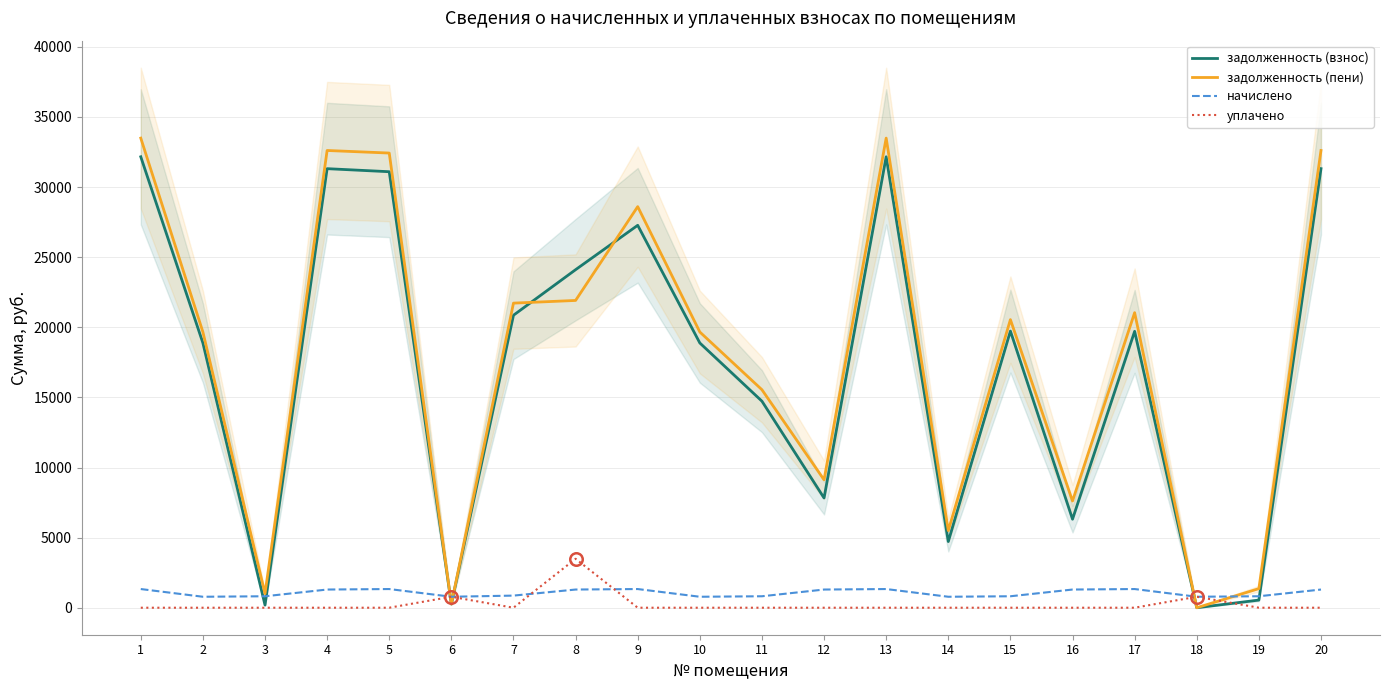

What is the maximum value shown in the chart?

33492.9